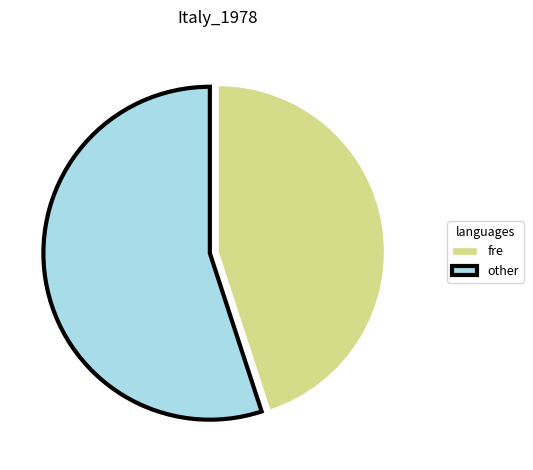

Rank the categories by value from lowest to highest.

fre, other